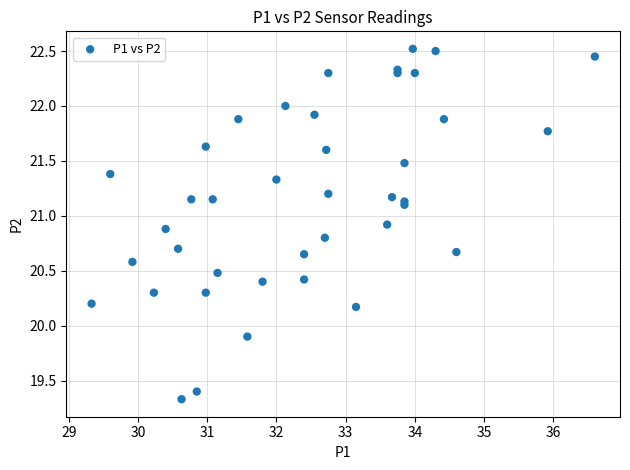

What Y value in the scatter plot is closest to 20?

19.9